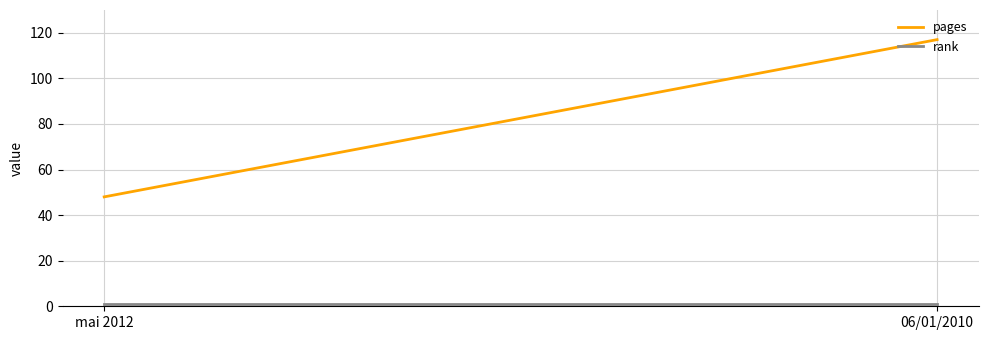

Is the value of pages at mai 2012 greater than the value of rank at 06/01/2010?

Yes